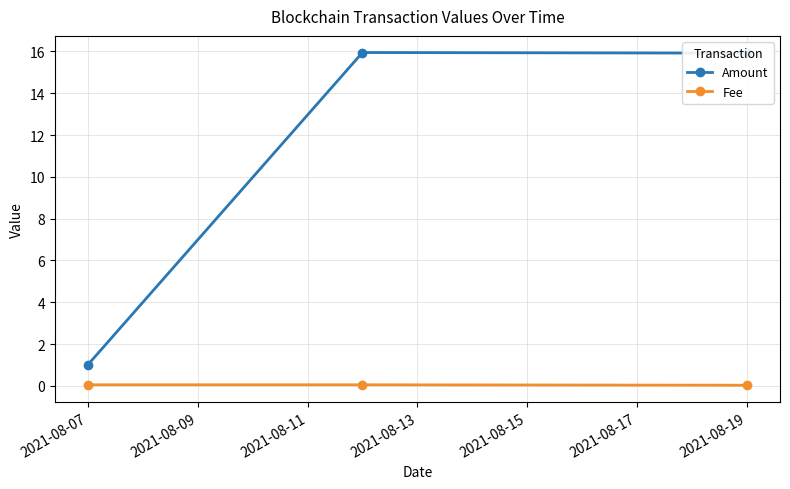

Which series has the largest total across all categories?

Amount